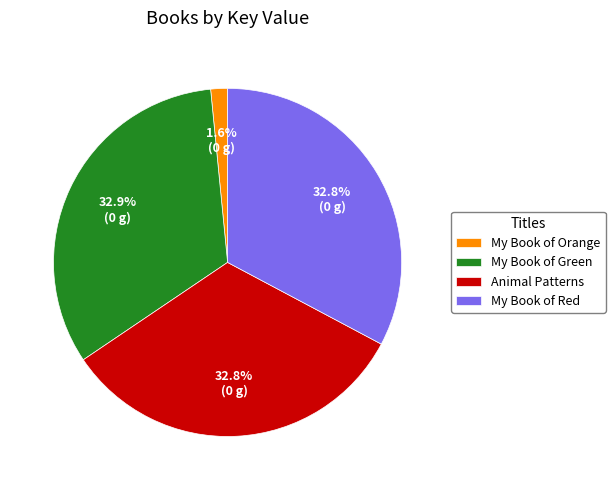

To the nearest percent, what percentage of the pie is Animal Patterns?

33%